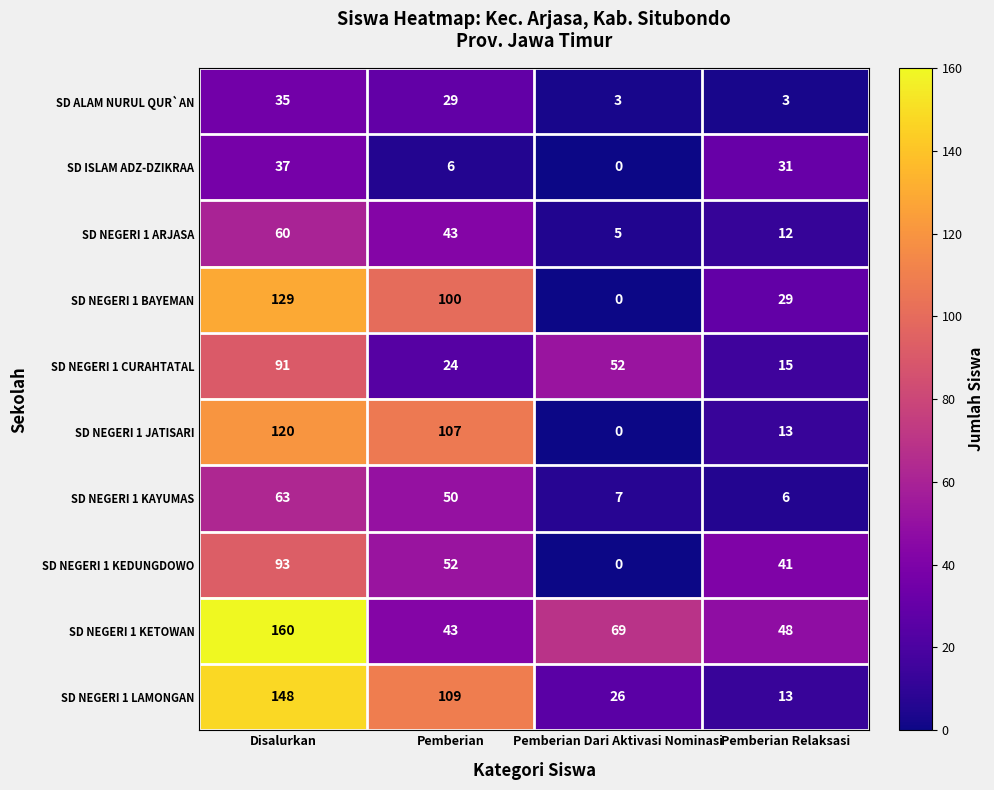

How many distinct data groups are displayed?

10